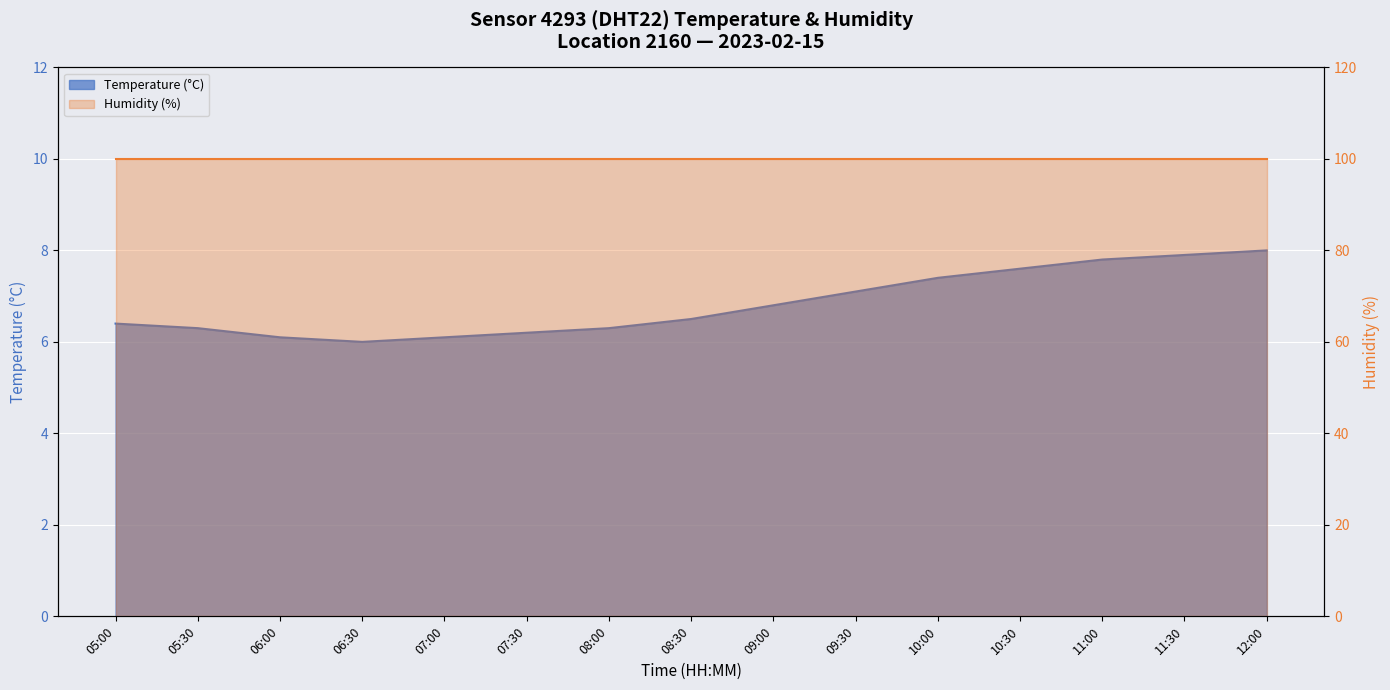

What is the sum of the values at 07:00 and 11:00?

13.9